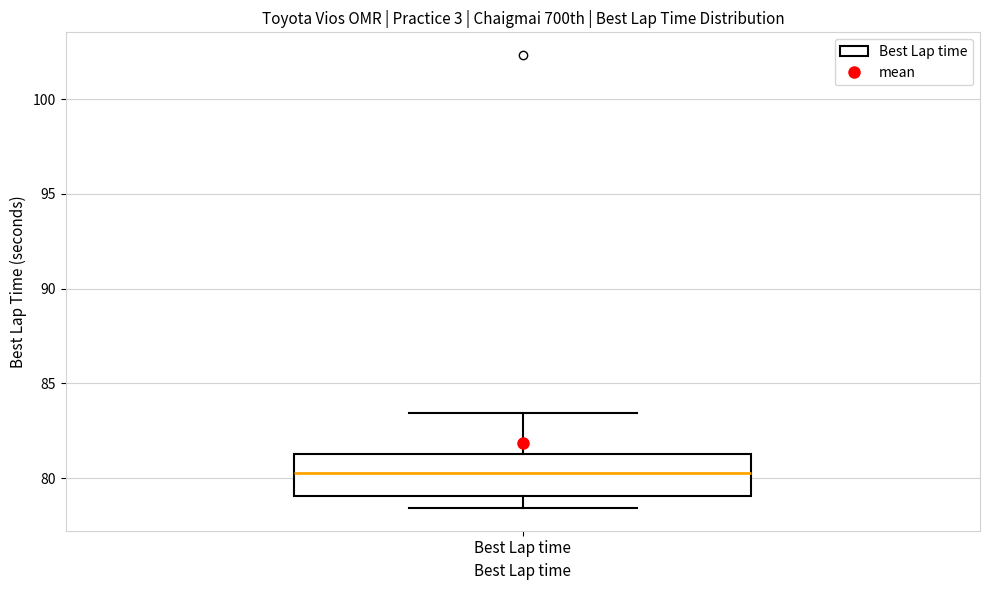

Read this box plot against the y-axis: the position of the median line, the range covered by the box, and the ends of both whiskers. The values are not printed on the chart, so give them approximately, as read against the axis.

median 80.5, box 79.0 to 81.5, whiskers 78.5 to 83.5